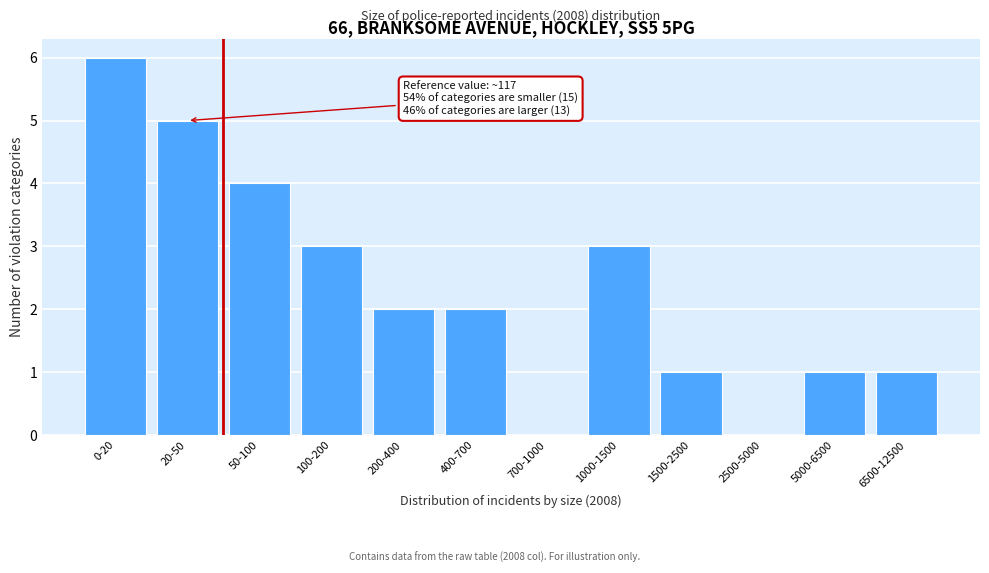

Reading left to right, transcribe all the data shown in this chart.

0-20=6	20-50=5	50-100=4	100-200=3	200-400=2	400-700=2	700-1000=0	1000-1500=3	1500-2500=1	2500-5000=0	5000-6500=1	6500-12500=1